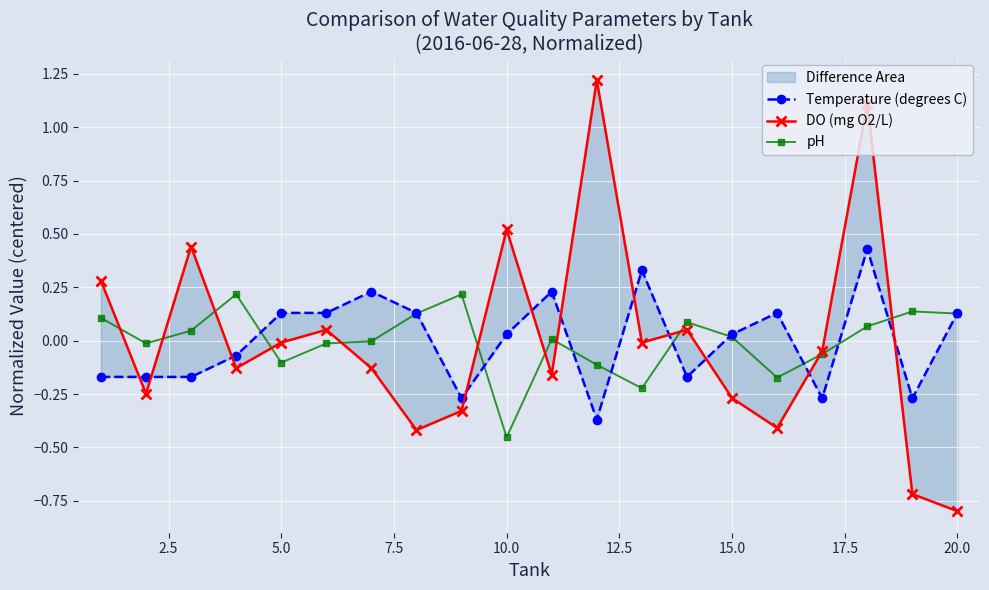

Rank the series by their maximum value, from highest to lowest.

DO (mg O2/L), Temperature (degrees C), pH